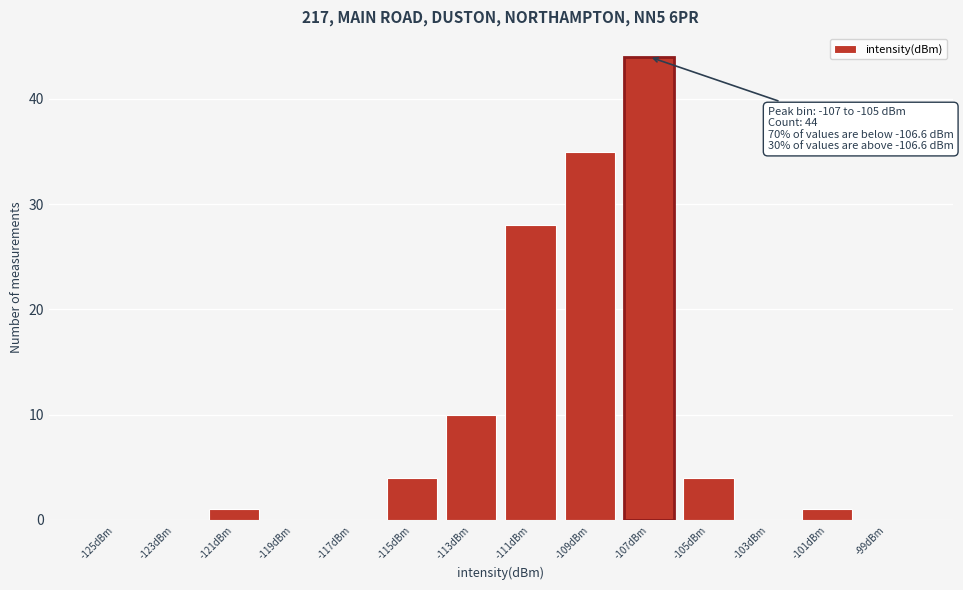

Reading left to right, list all the values displayed in this chart.

-125dBm=0	-123dBm=0	-121dBm=1	-119dBm=0	-117dBm=0	-115dBm=4	-113dBm=10	-111dBm=28	-109dBm=35	-107dBm=44	-105dBm=4	-103dBm=0	-101dBm=1	-99dBm=0